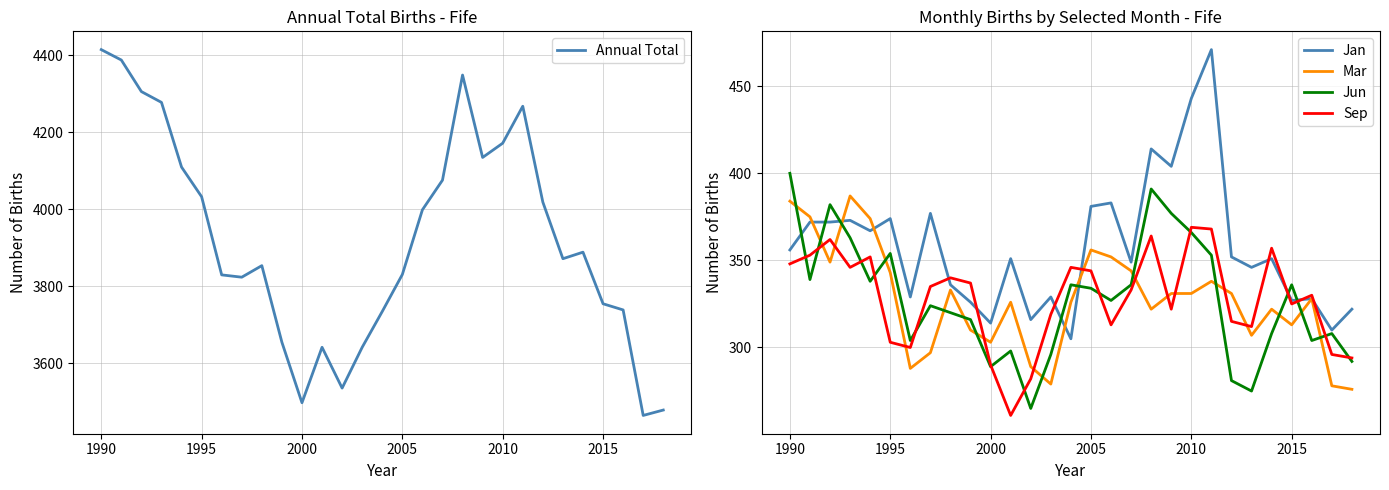

What is the maximum value for Annual Total?

4415